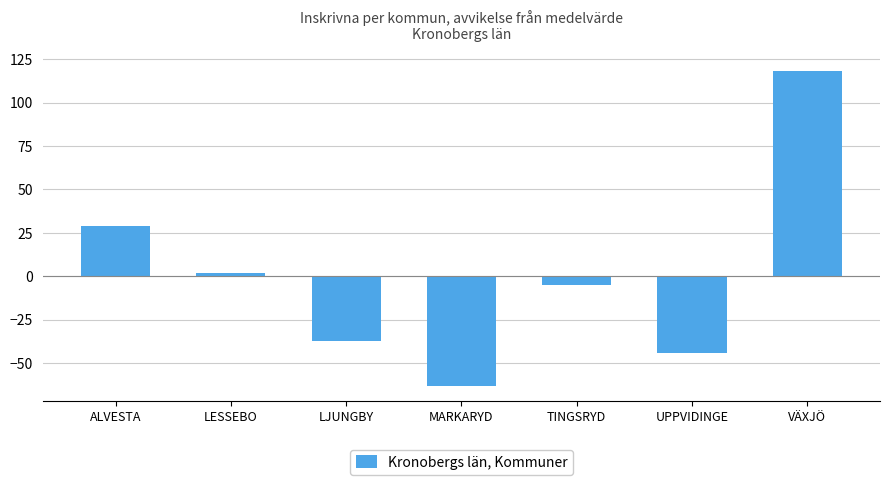

List the labels in order of value, smallest first.

MARKARYD, UPPVIDINGE, LJUNGBY, TINGSRYD, LESSEBO, ALVESTA, VÄXJÖ